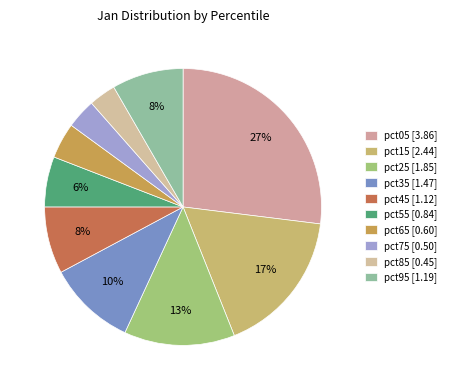

Approximately how many times larger is the value at pct65 compared to pct05?

0.2